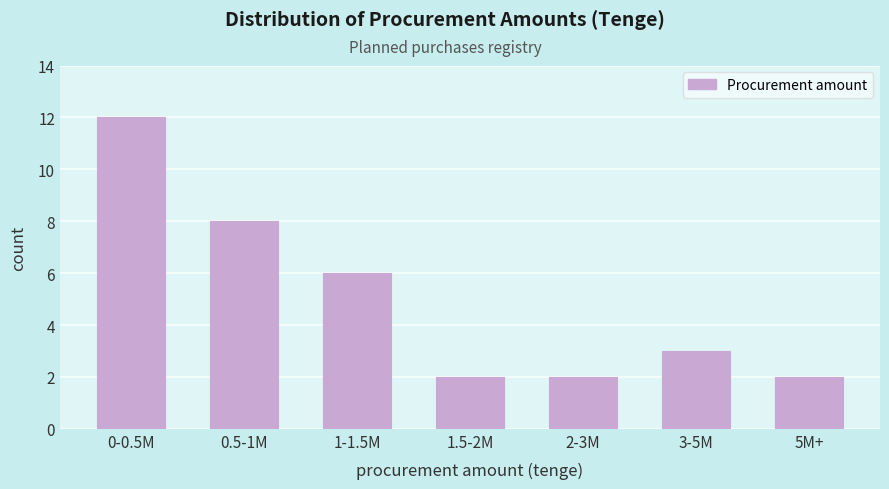

Reading right to left, transcribe all the data shown in this chart.

2	3	2	2	6	8	12